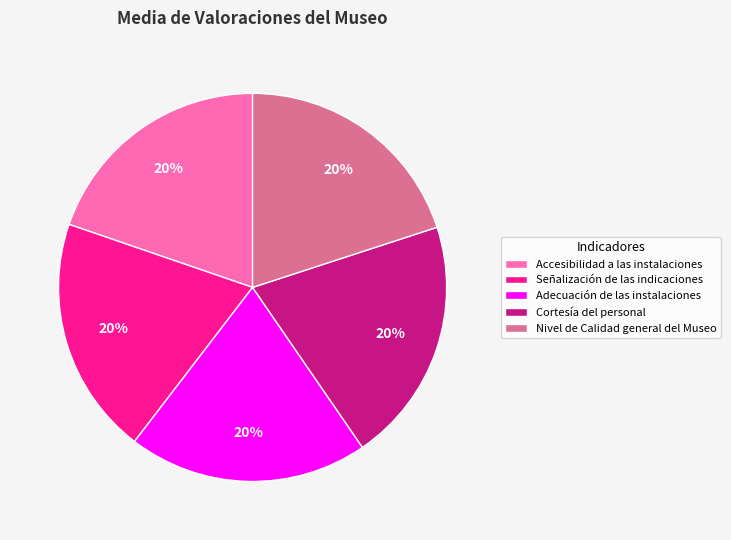

To the nearest percent, what is the average slice percentage?

20%